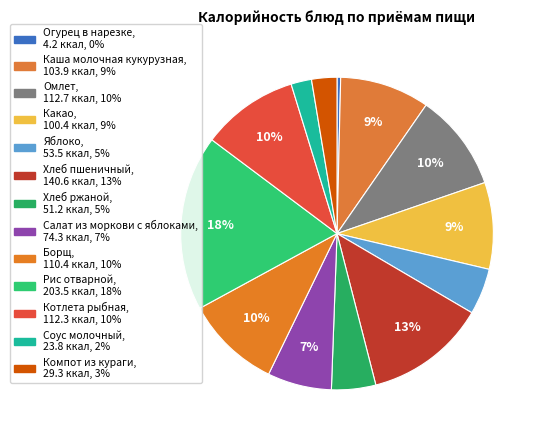

Count the number of slices in the pie.

13